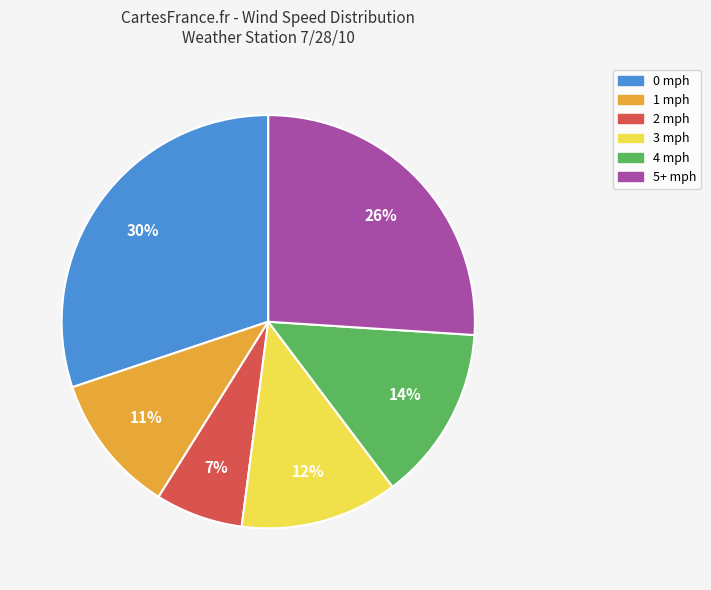

Is 5+ mph the majority of the pie?

No